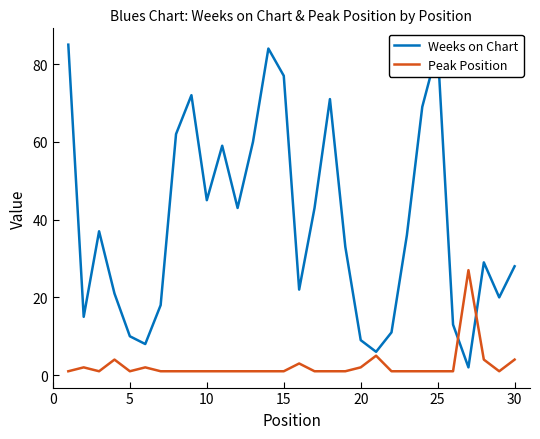

Which series has the largest range (max minus min)?

Weeks on Chart